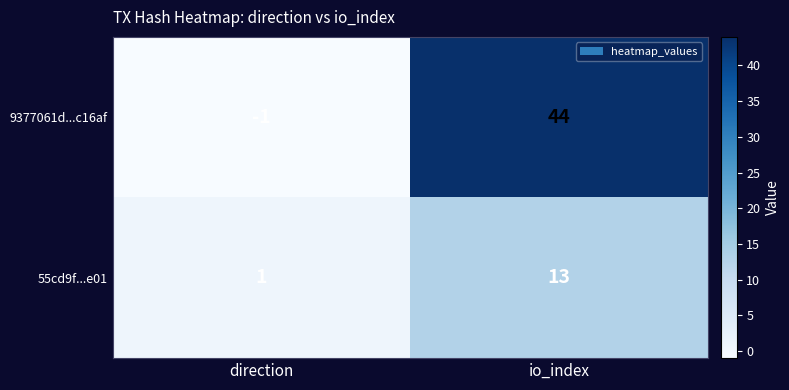

How many series are shown in this chart?

2